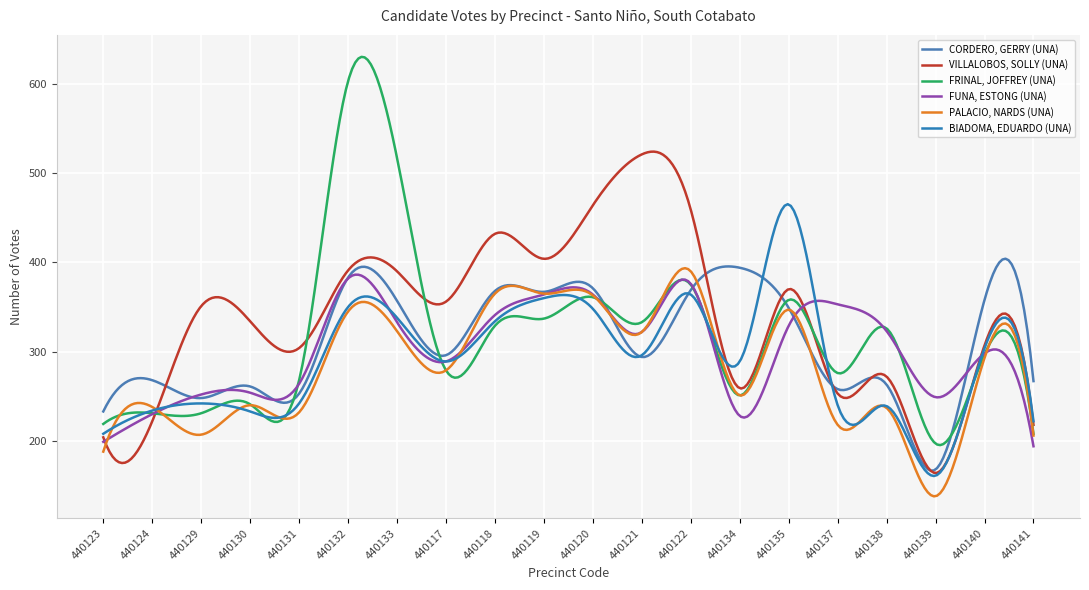

Which series has the largest range (max minus min)?

FRINAL, JOFFREY (UNA)